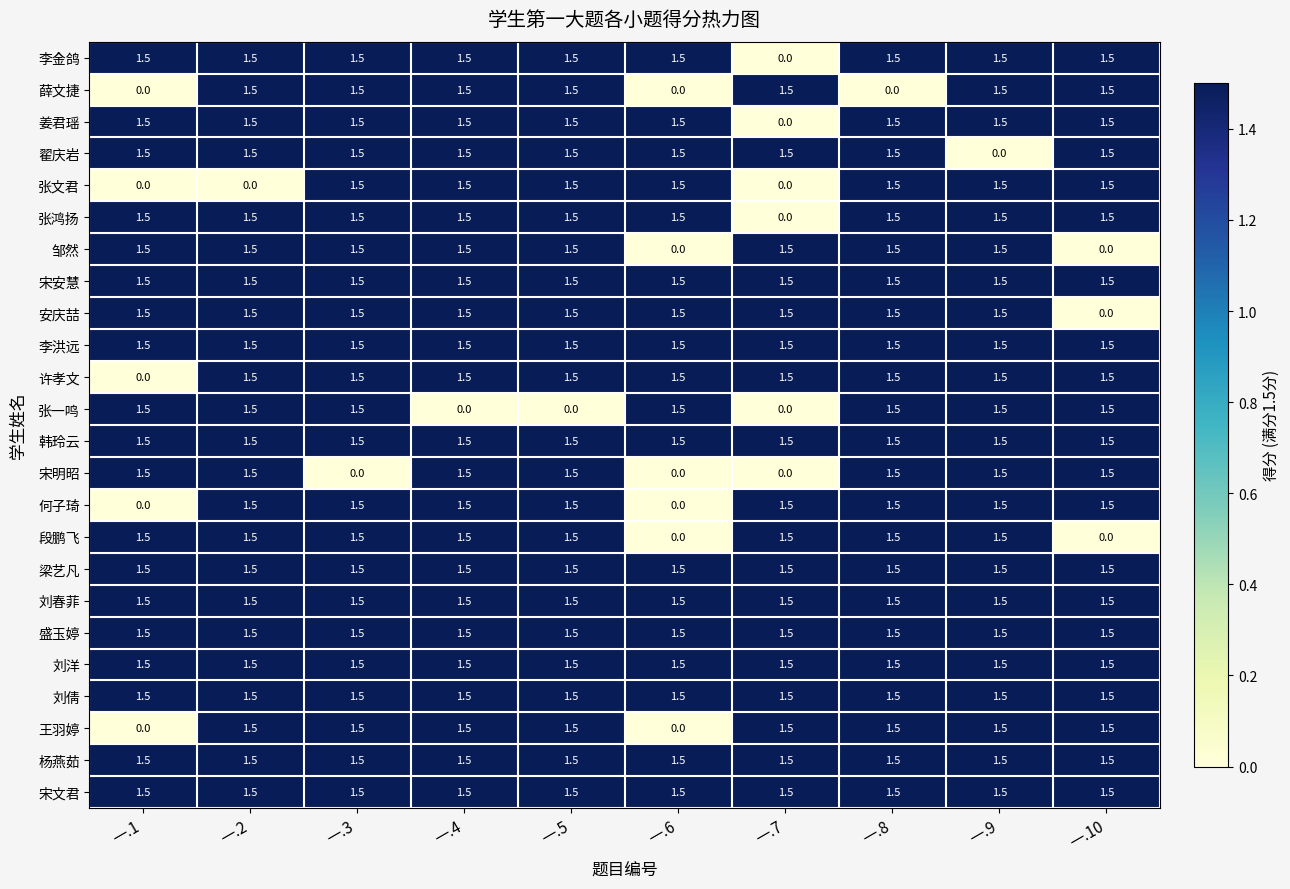

How many 许孝文 values are between 1 and 2?

9